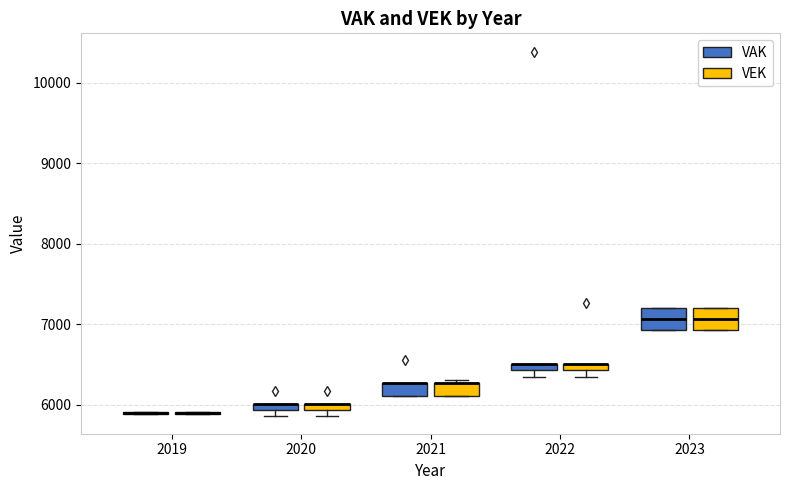

Where is the lower edge of the box for 2020 (VAK) on the y-axis? The values are not printed on the chart, so give them approximately, as read against the axis.

5900